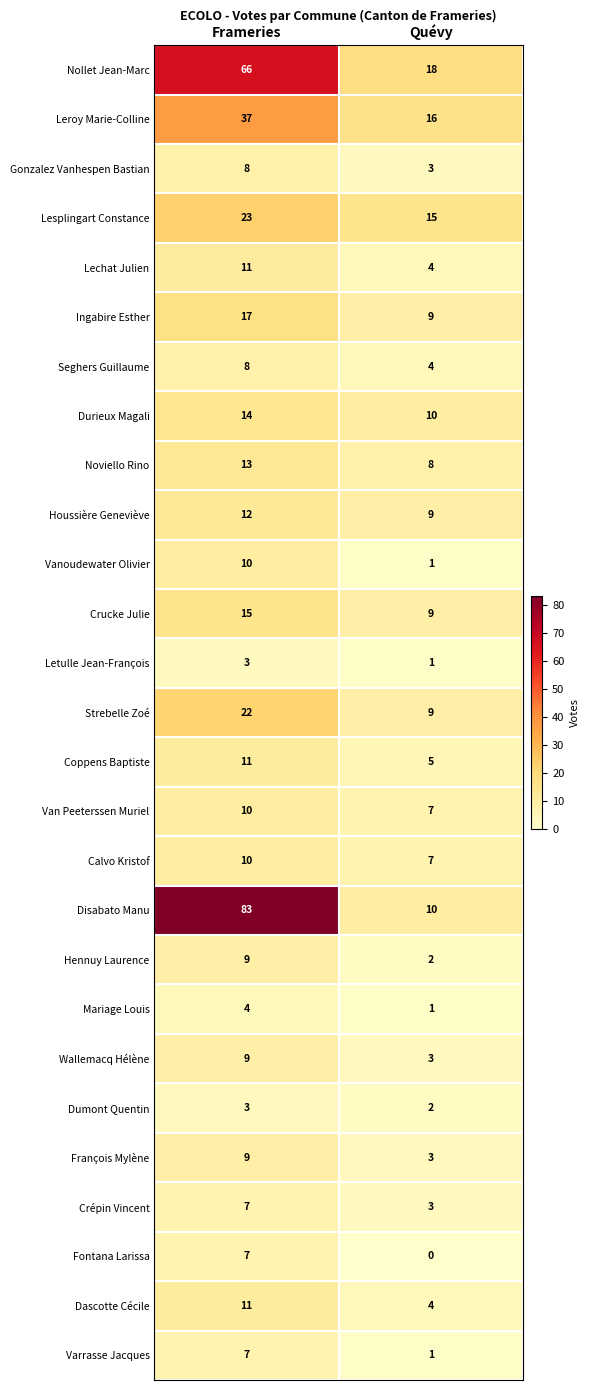

The Lesplingart Constance series shows 23 at Frameries. True or false?

True